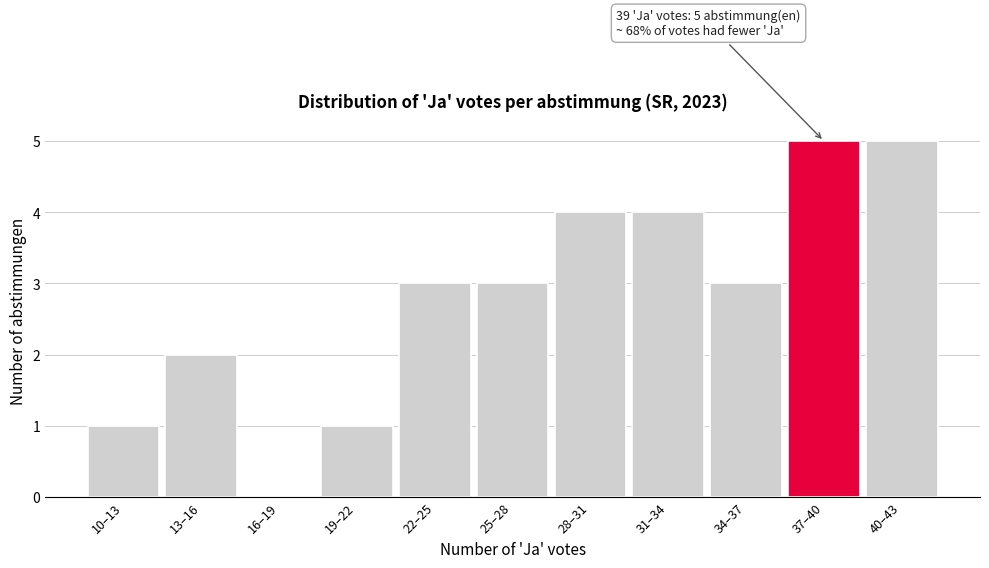

Reading left to right, extract all data points from this chart.

10–13=1	13–16=2	16–19=0	19–22=1	22–25=3	25–28=3	28–31=4	31–34=4	34–37=3	37–40=5	40–43=5